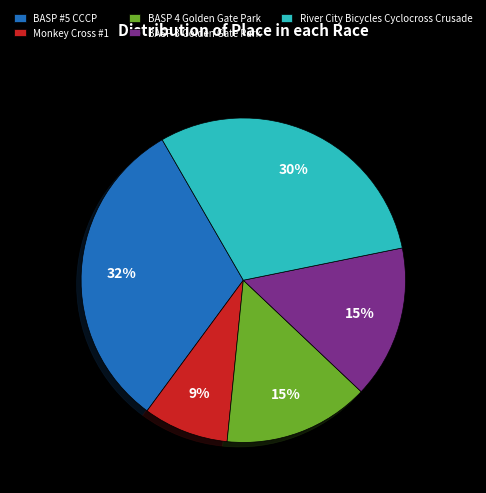

Between BASP 3 Golden Gate Park and River City Bicycles Cyclocross Crusade, which is larger?

River City Bicycles Cyclocross Crusade